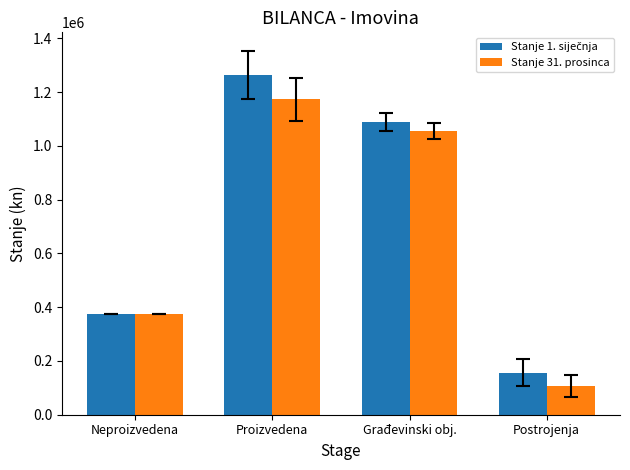

What is the label of the 3rd bar from the left?

Građevinski obj.